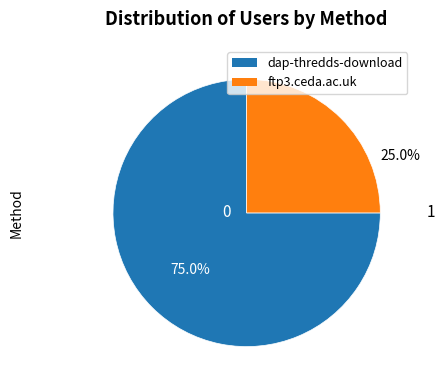

Rank the categories by value from highest to lowest.

dap-thredds-download, ftp3.ceda.ac.uk